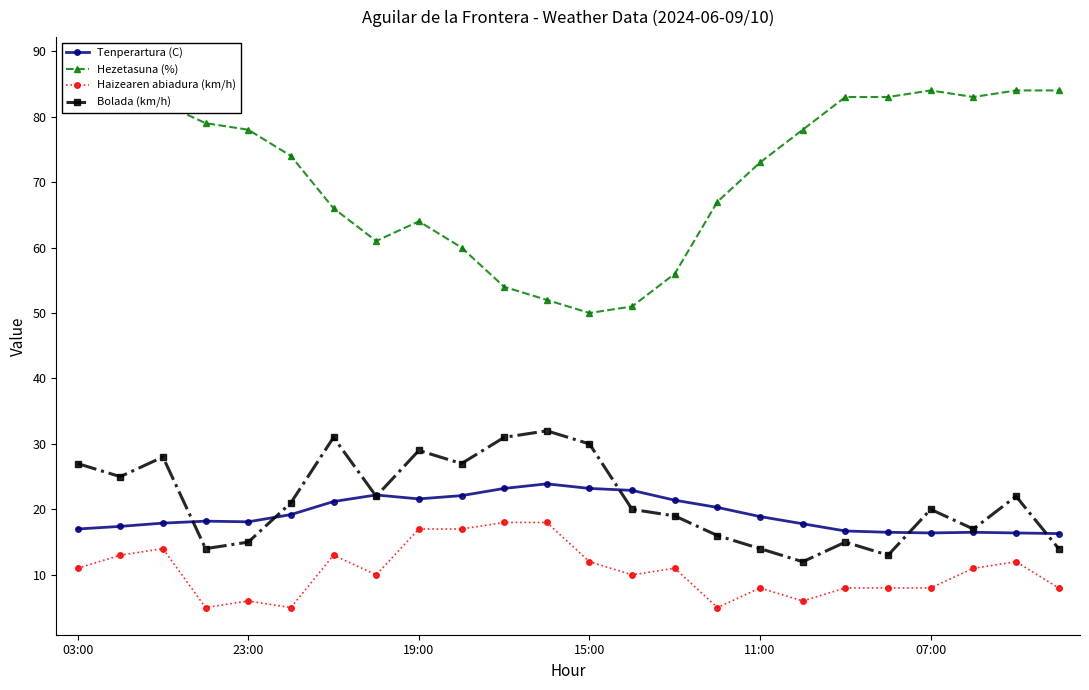

What is the greatest value displayed?

88.0